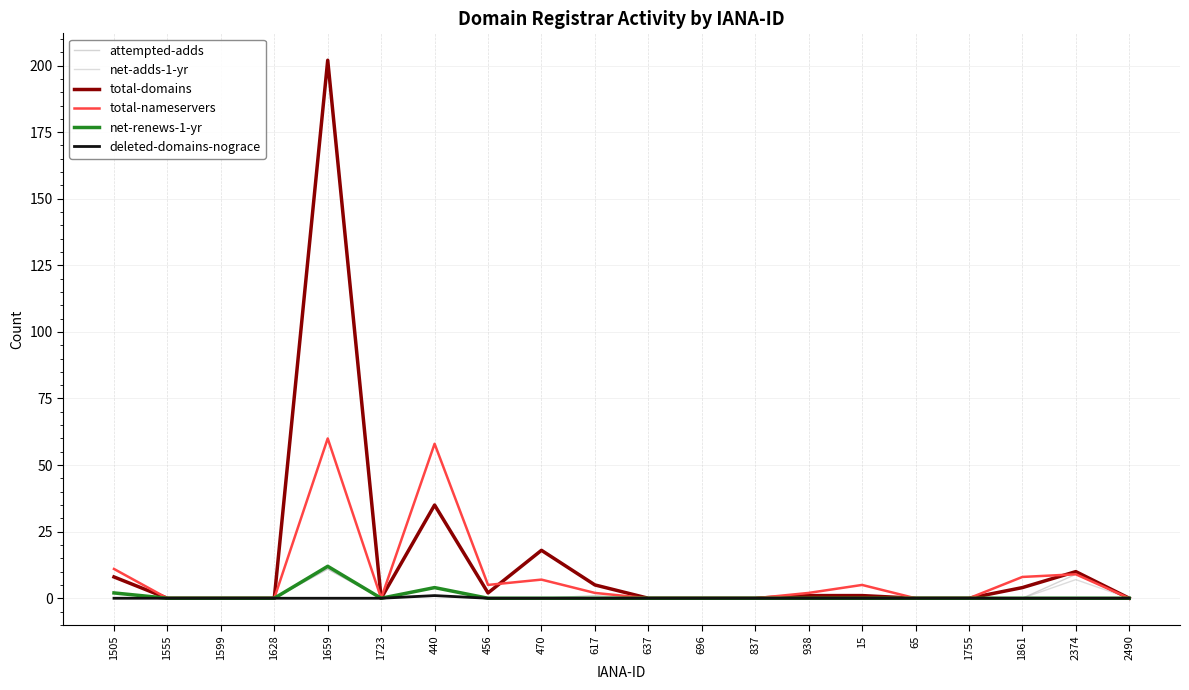

How many lines are shown in the chart?

6